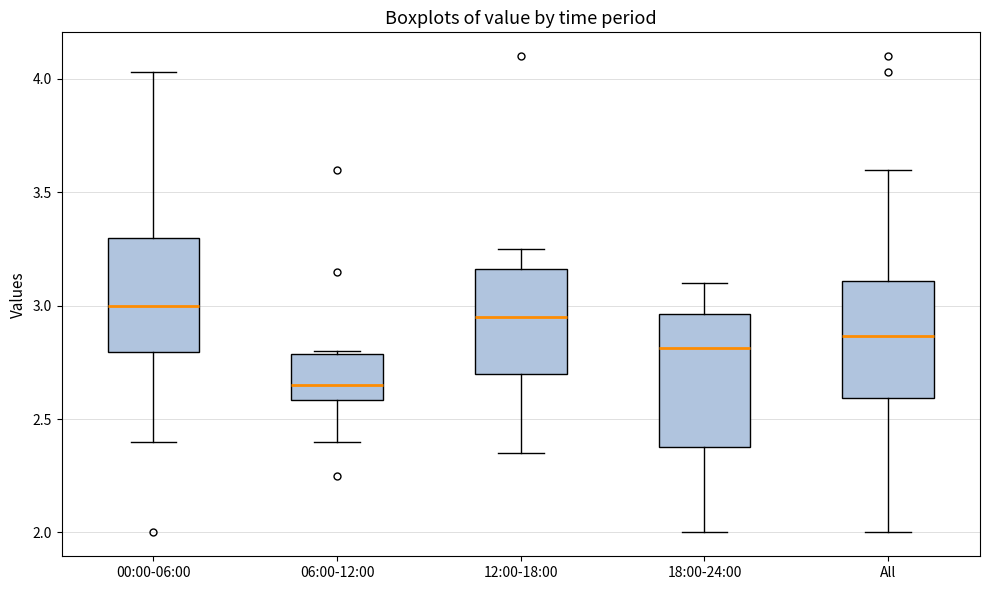

Which box's median line is the lowest?

06:00-12:00